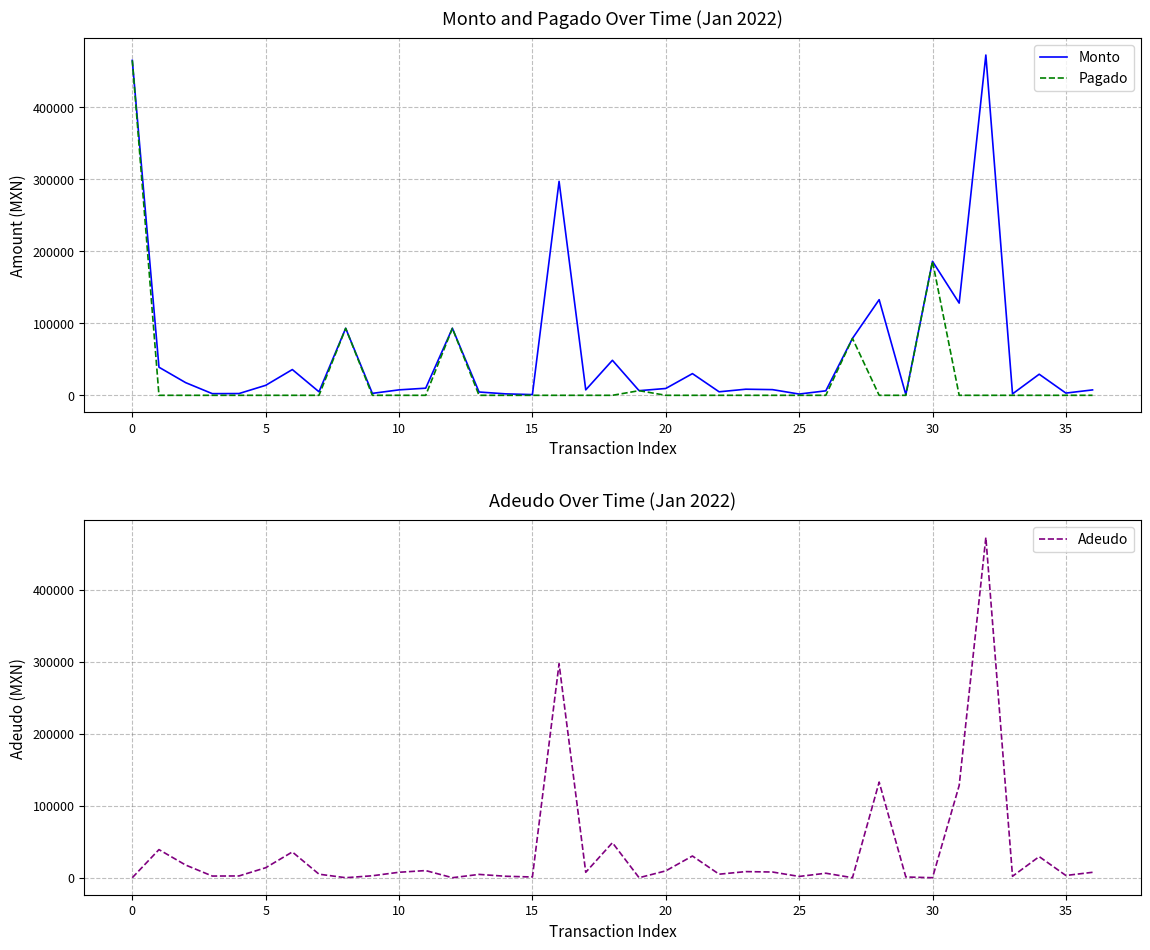

Is the value of Monto at 30 greater than the value of Pagado at 20?

Yes